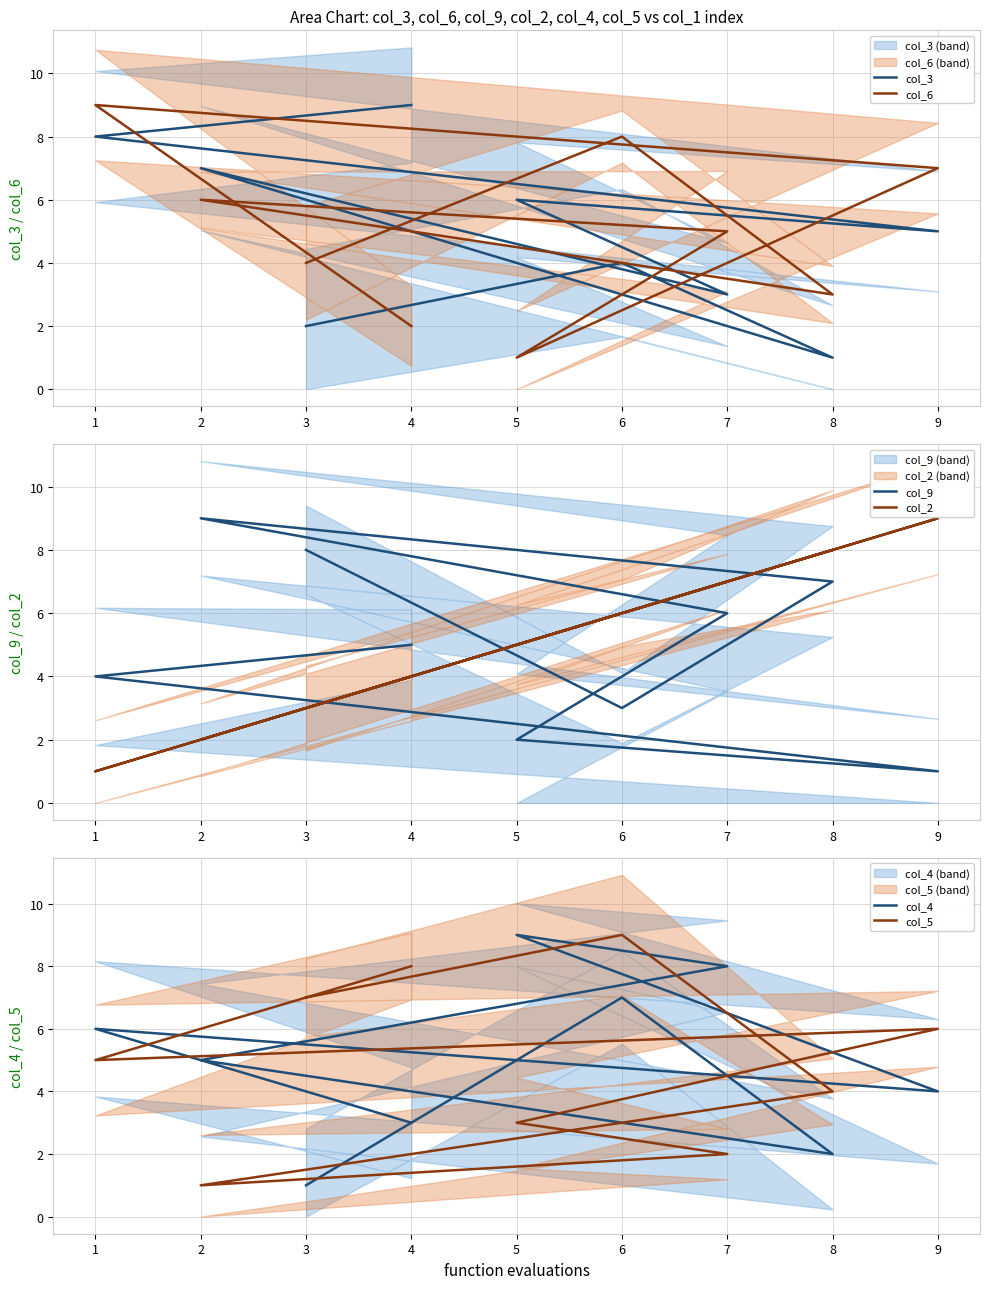

How many interior local valleys does the col_3 series have?

3